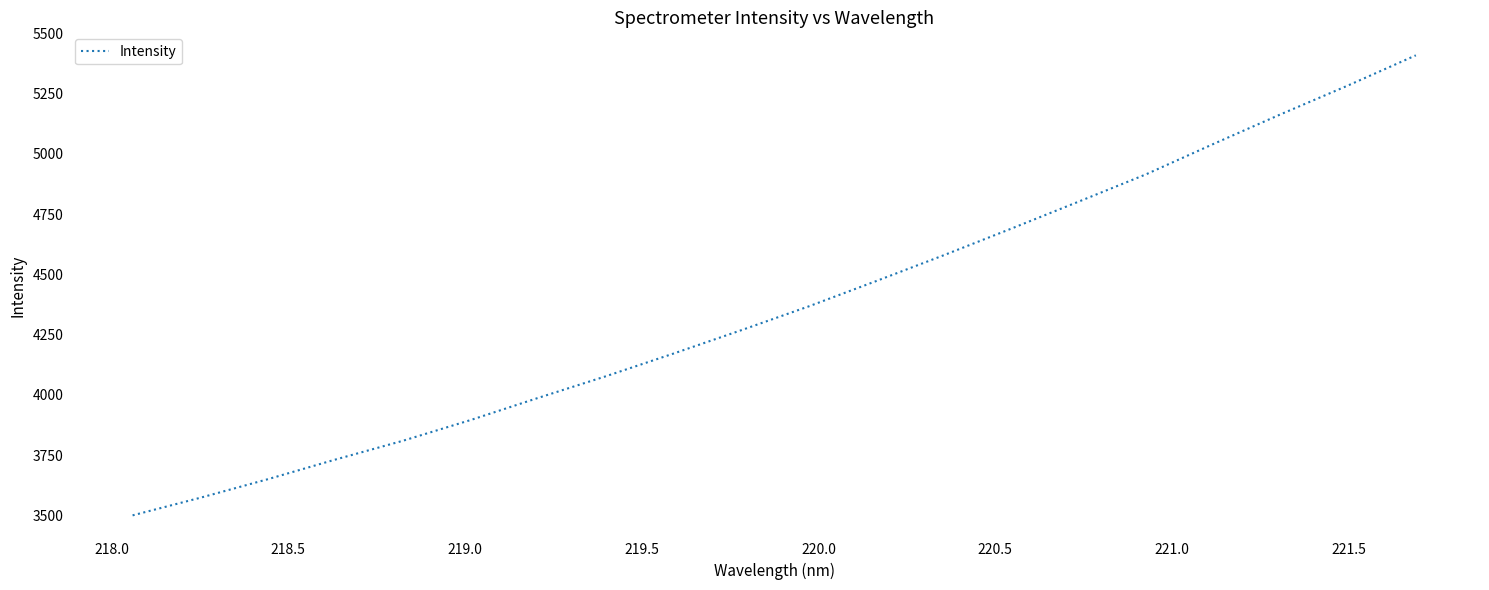

What is the maximum value shown in the chart?

5409.5